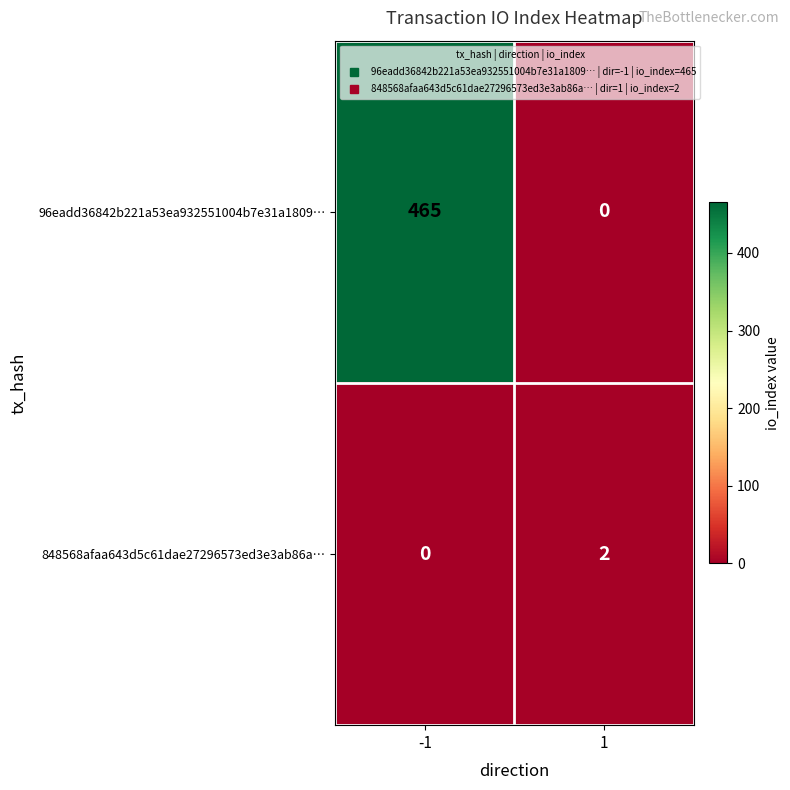

What is the approximate value of 96eadd36842b221a53ea932551004b7e31a1809… at -1, to the nearest 5?

465